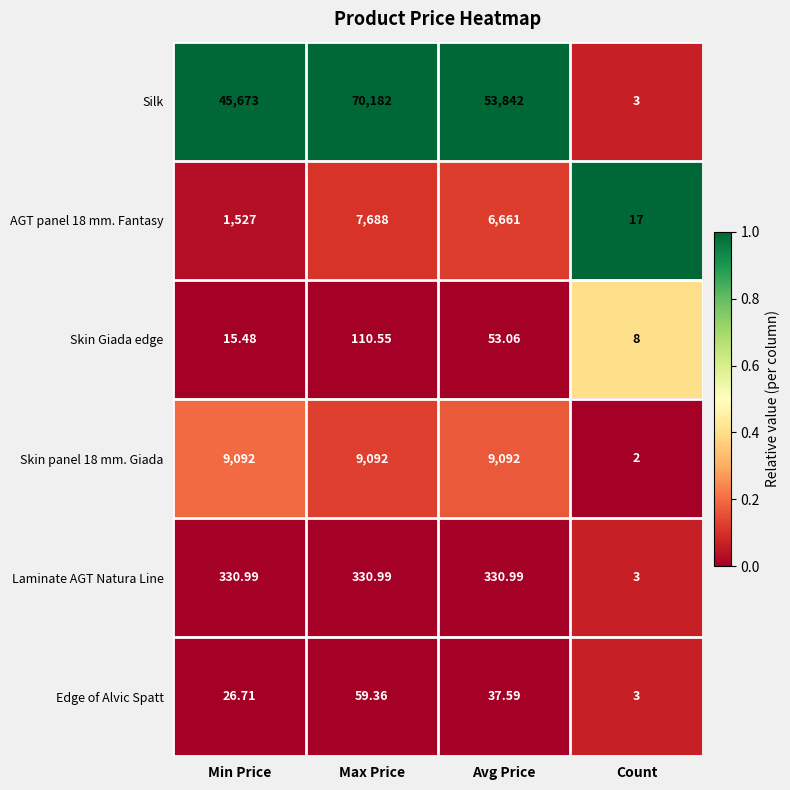

Where is Skin Giada edge nearest to the value 59?

Avg Price